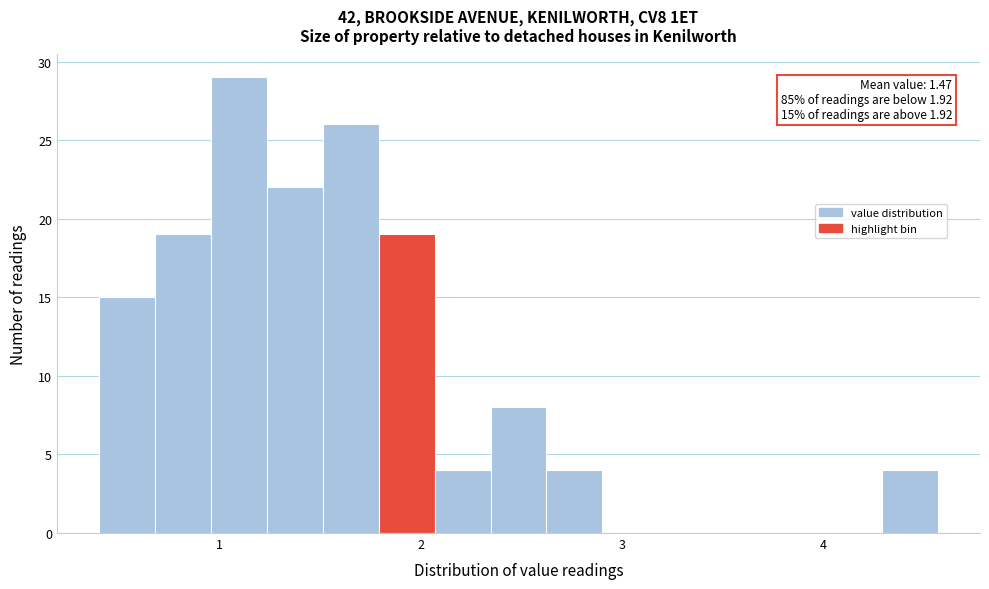

Read against the x-axis, roughly where is the centre of the tallest bar?

1.1